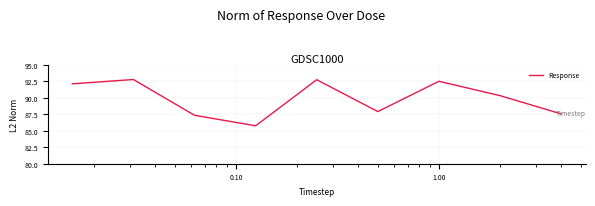

What is the smallest value displayed?

85.8